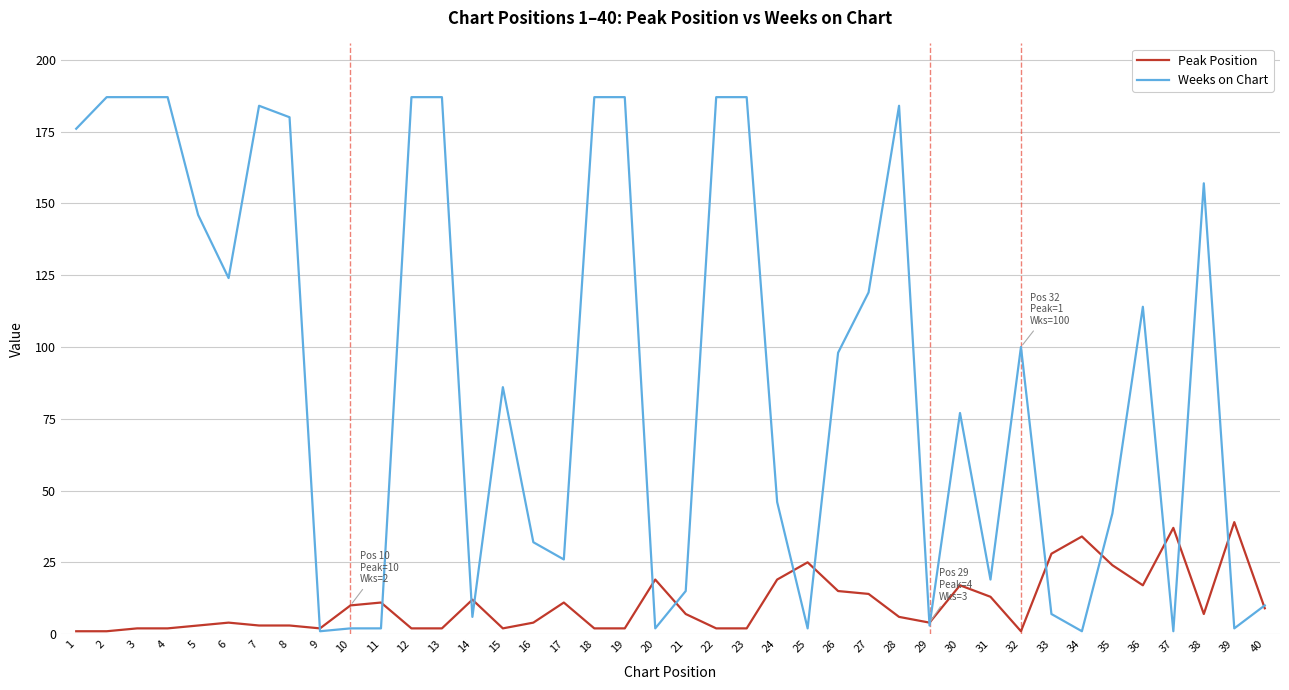

Which series has the largest range (max minus min)?

Weeks on Chart